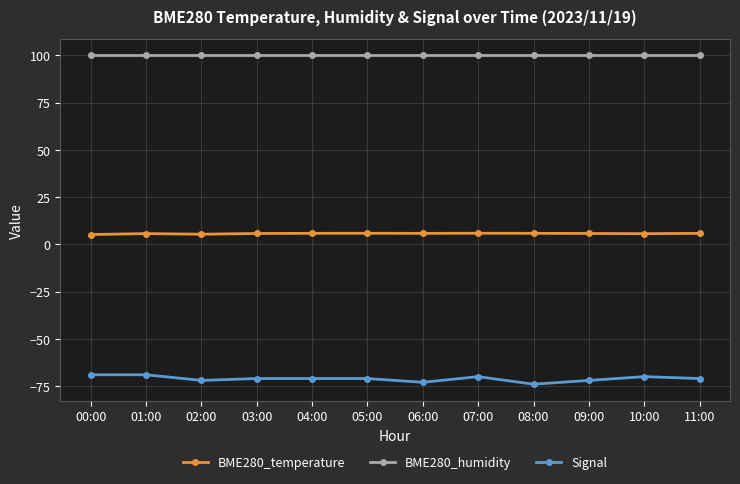

What is the spread (max minus min) of values at 07:00?

170.0